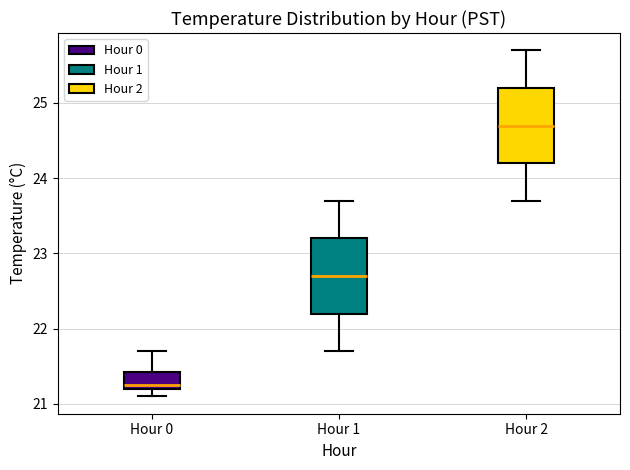

Where does the median line of the box for Hour 0 sit on the y-axis? The values are not printed on the chart, so give them approximately, as read against the axis.

21.3